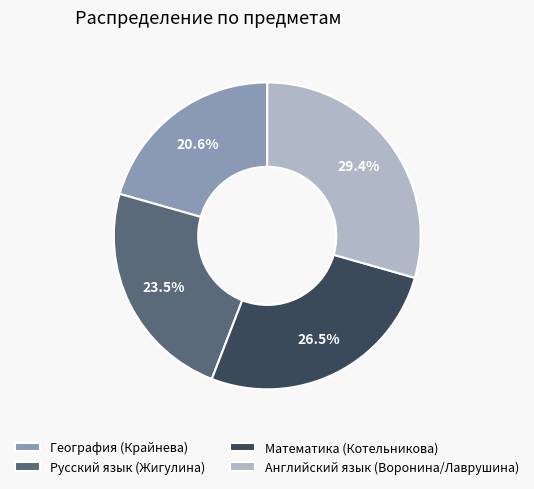

Is there any slice that represents more than half of the pie?

No